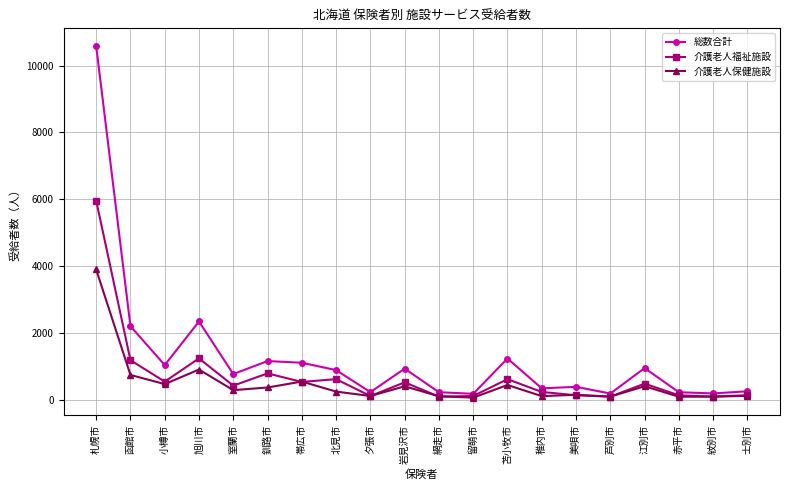

What are all the series names shown in the legend?

総数合計, 介護老人福祉施設, 介護老人保健施設